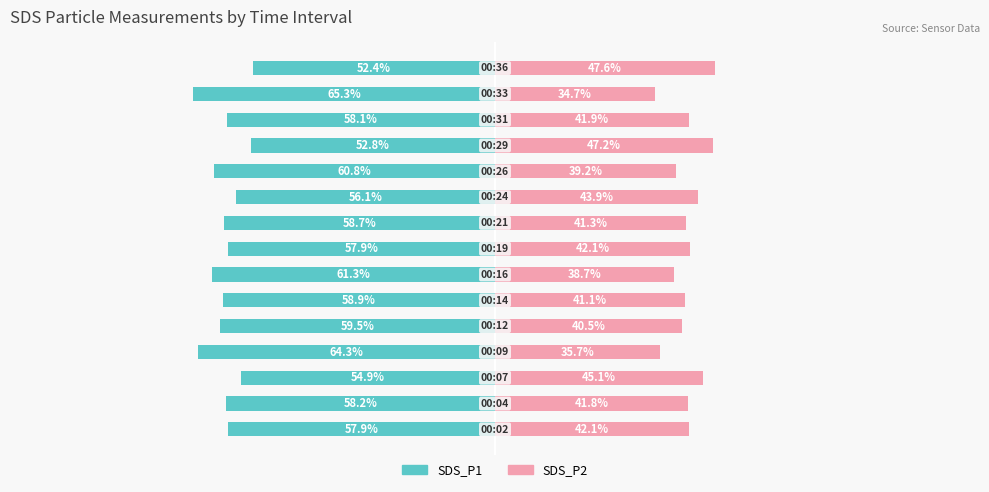

Which series has the largest range (max minus min)?

SDS_P2